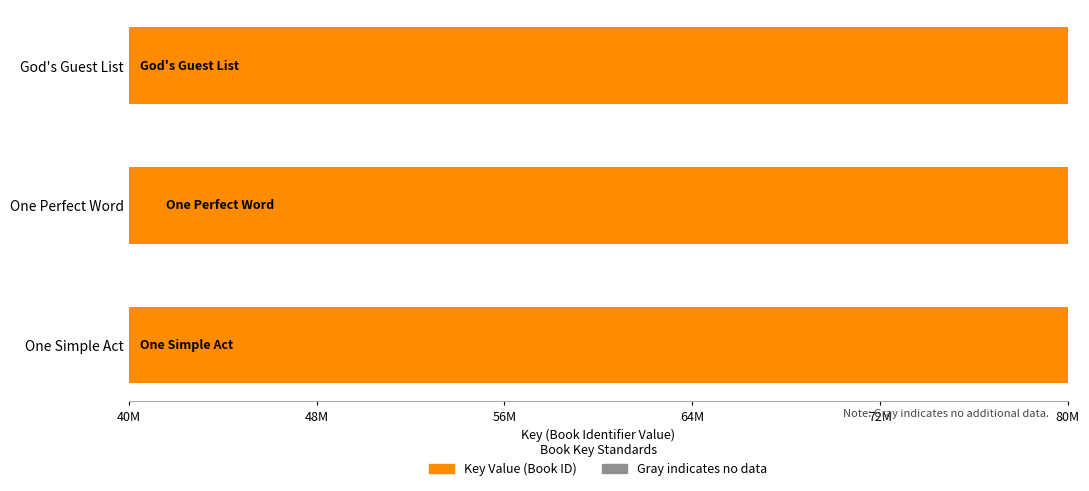

What is the value of the 1st bar from the left?

49859106